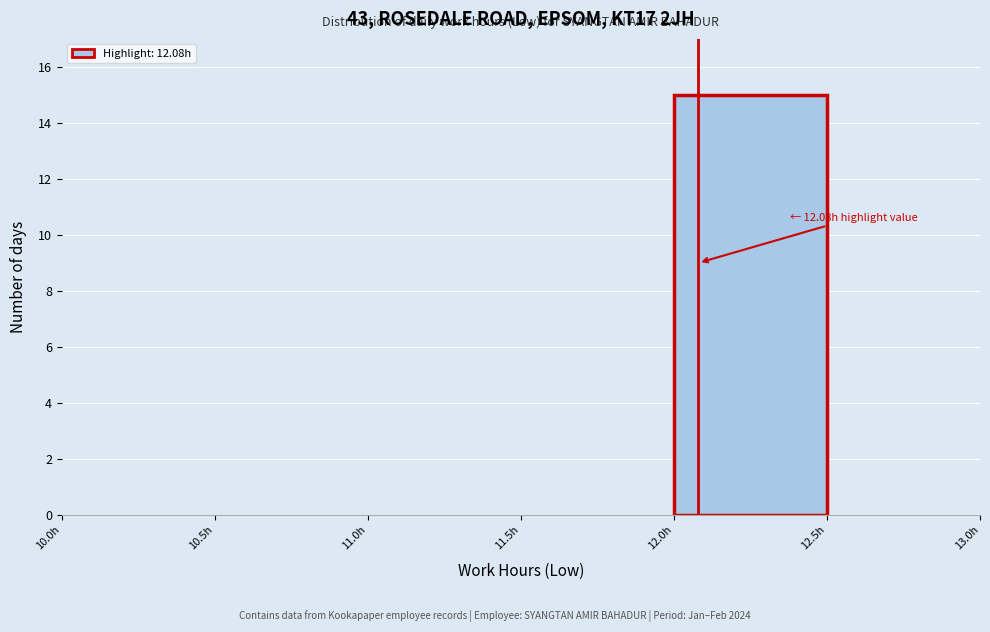

Which range on the x-axis has the tallest bar?

12.0 to 12.5